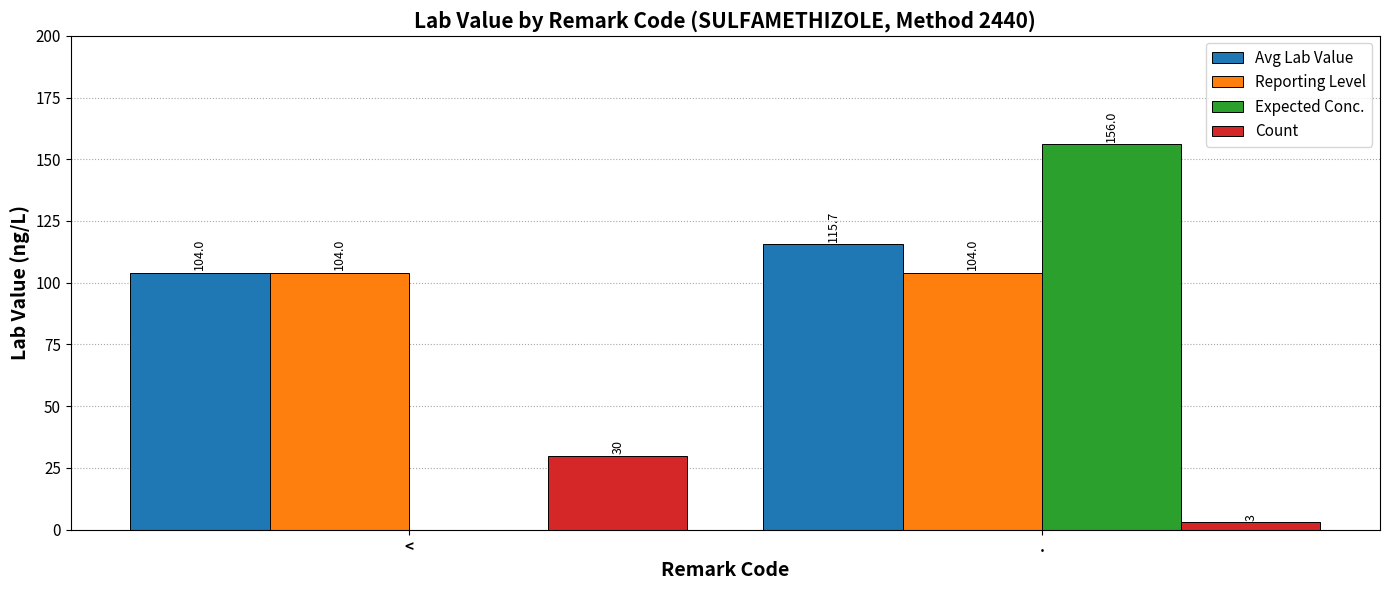

What is the difference between the Expected Conc. values at < and .?

156.0